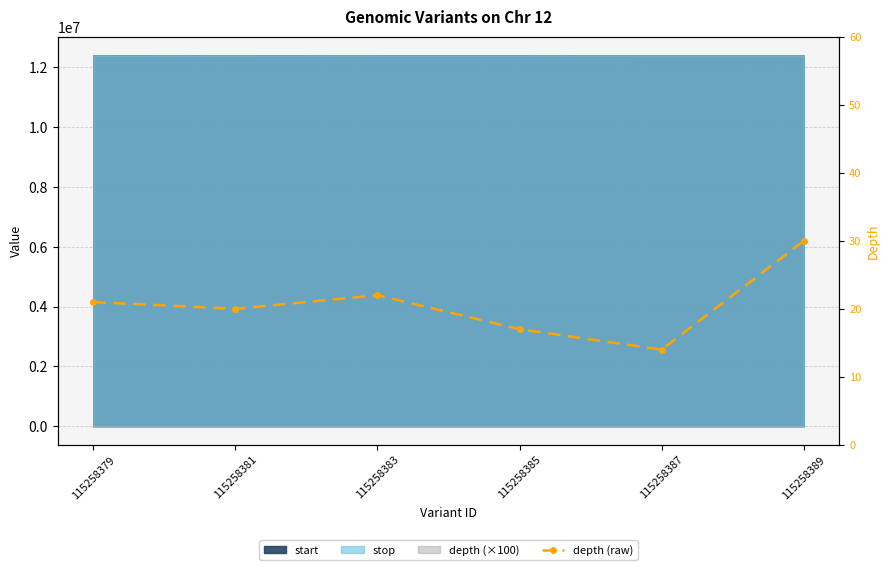

How many categories are shown in the chart?

6